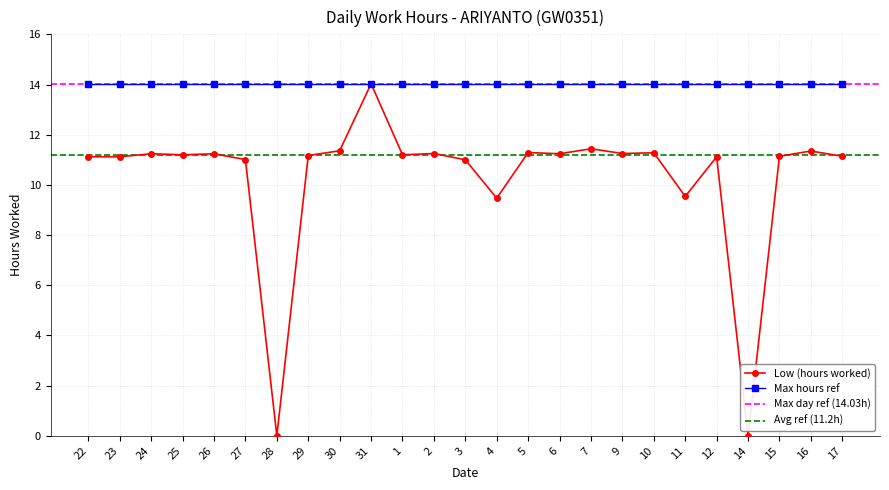

What is the value of the Max hours ref point at the 15th from the left?

14.0